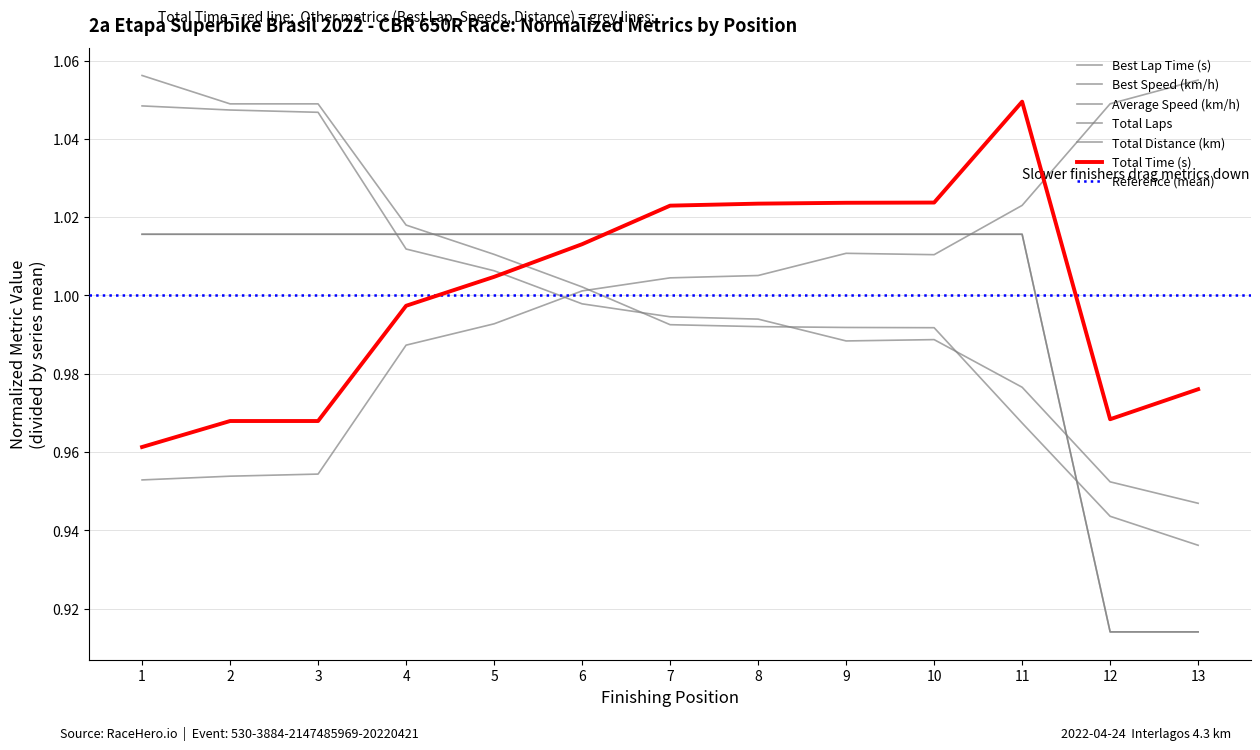

What is the approximate value of Best Speed (km/h) at 7?

1.0